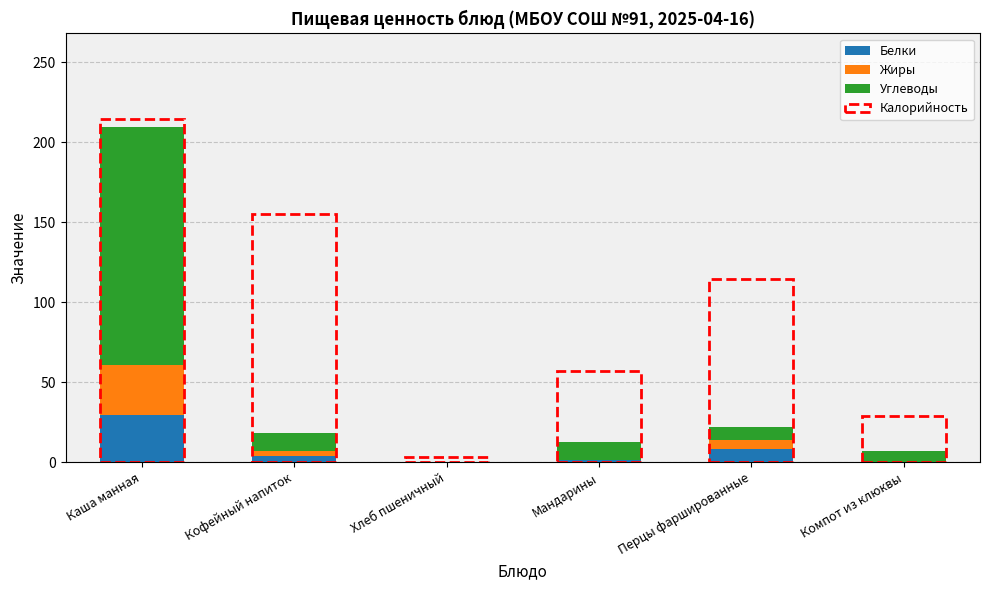

At which label does Белки reach its peak?

Каша манная